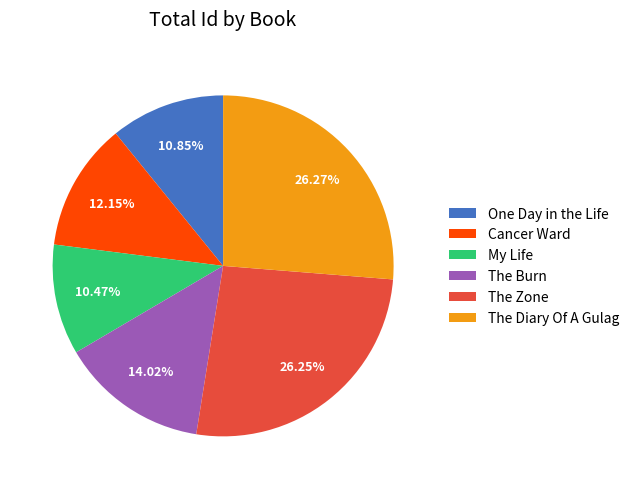

What portion of the pie excludes My Life?

89.5%